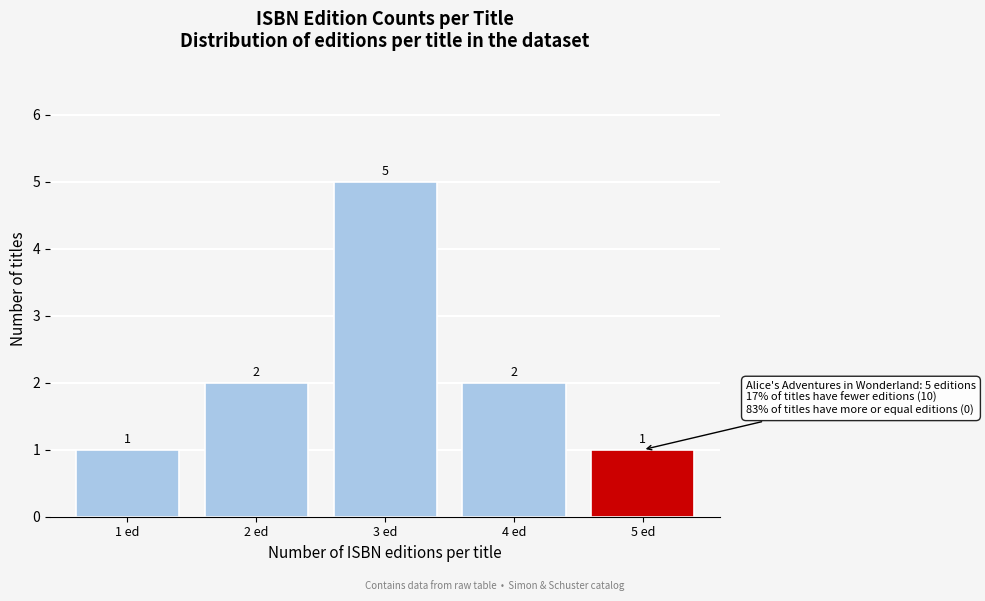

Reading left to right, extract all data points from this chart.

1 ed=1	2 ed=2	3 ed=5	4 ed=2	5 ed=1